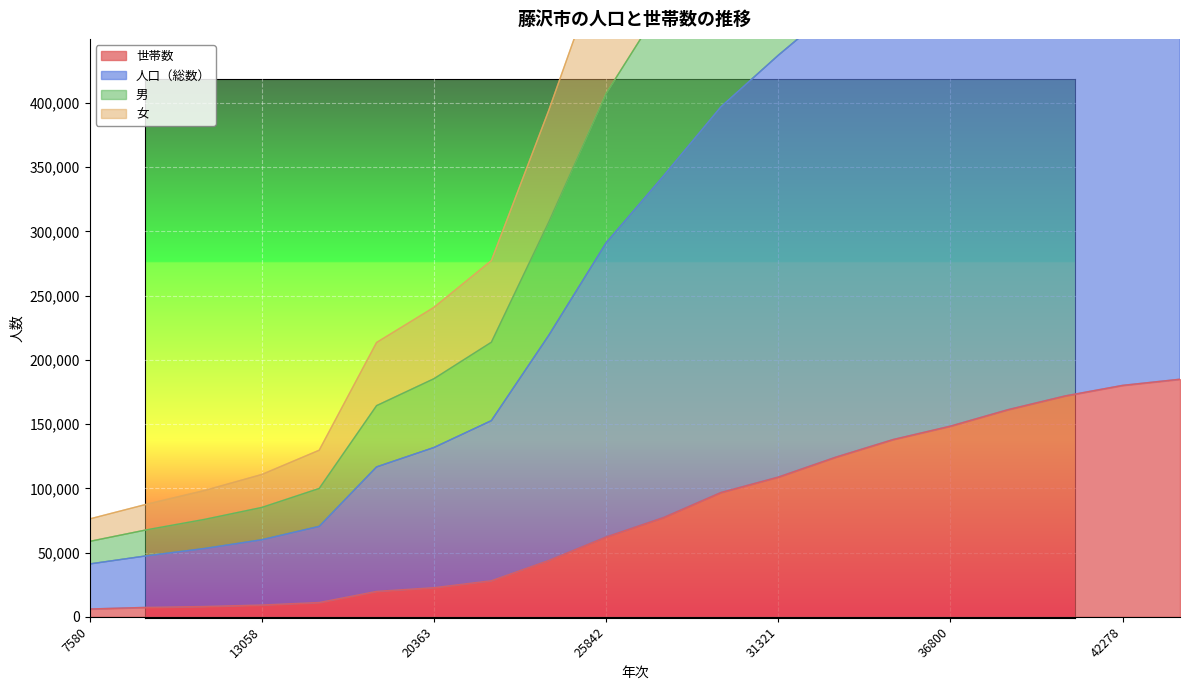

What is the value of the 人口（総数） point at the 18th from the left?

991295